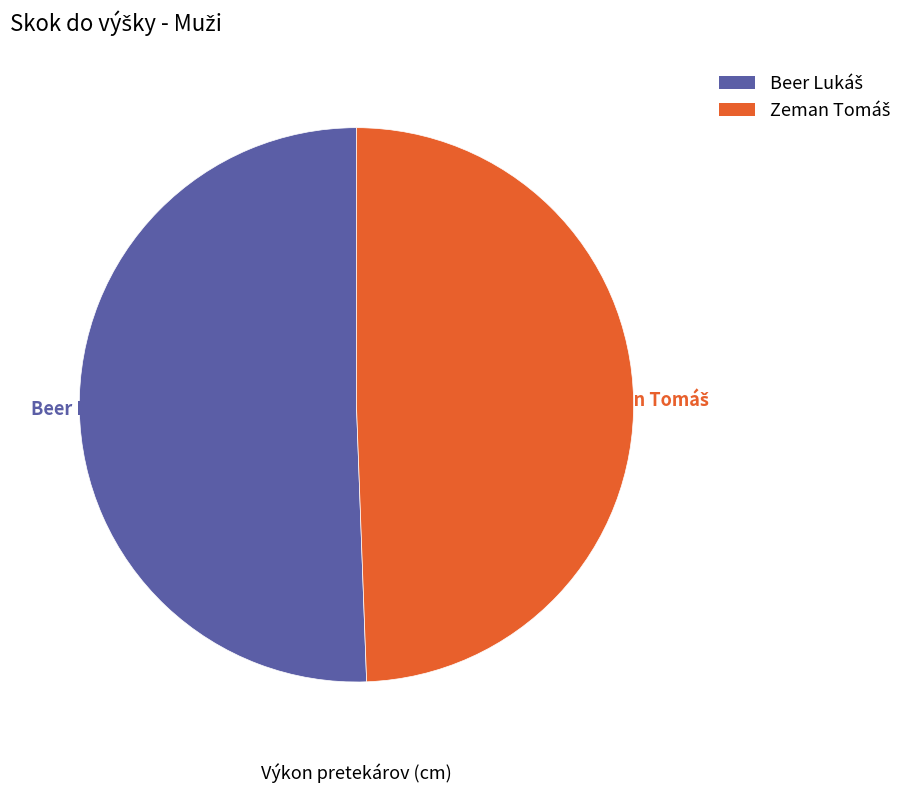

Is there any slice that represents more than half of the pie?

Yes